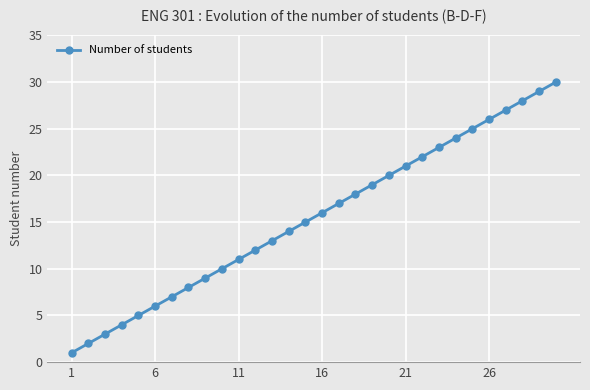

How many data points are less than 16?

15